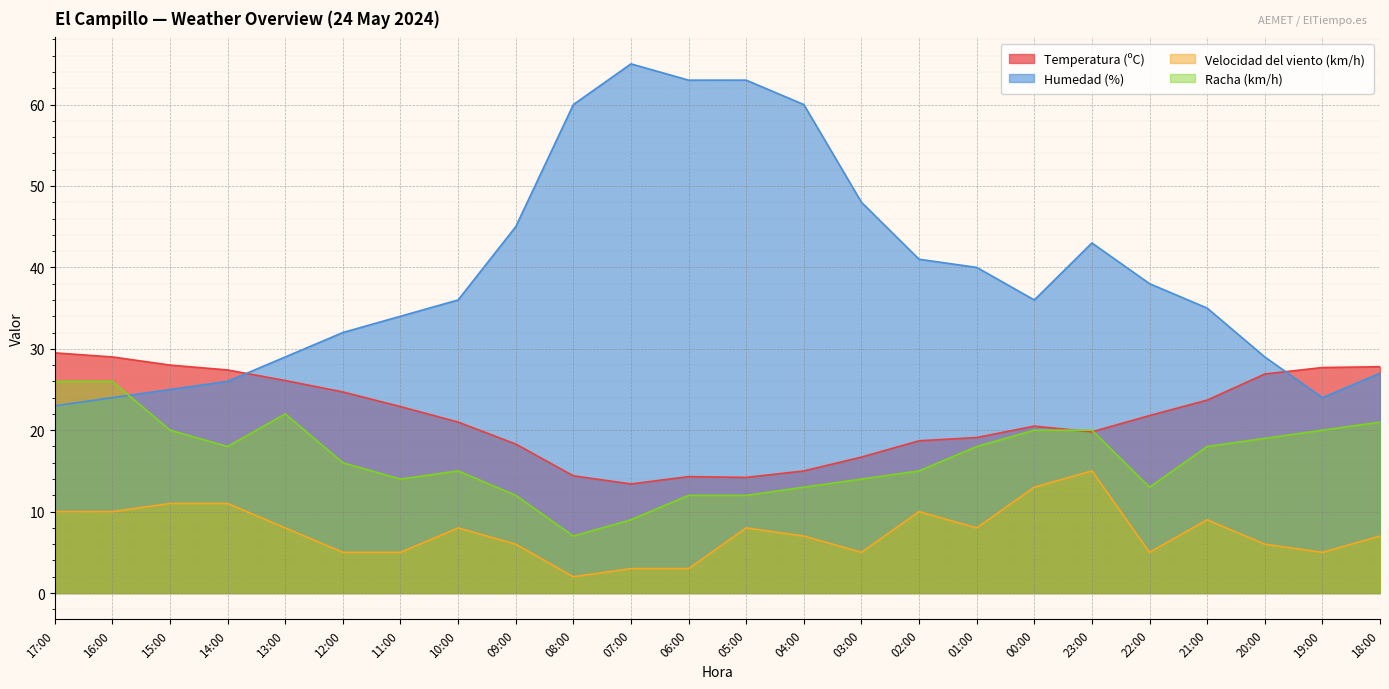

At which label does Humedad (%) reach its minimum?

17:00